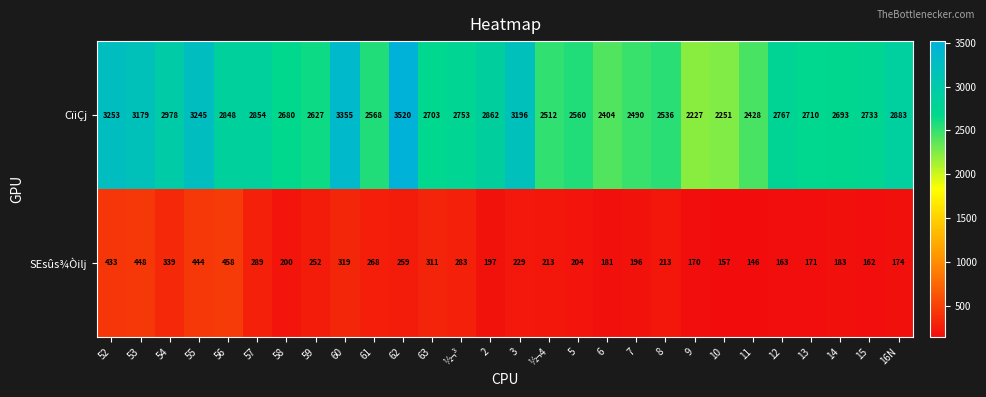

Between 63 and 8, which series saw the biggest shift?

CïiÇj